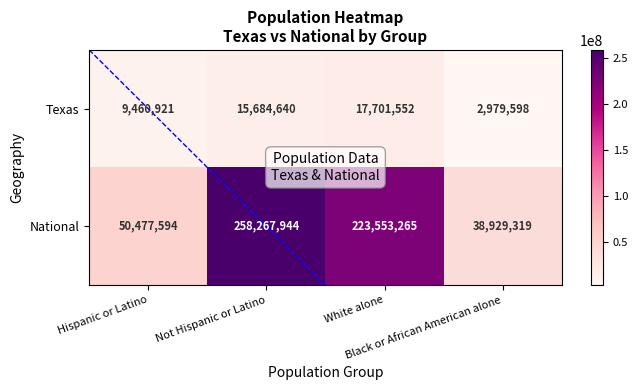

Which series has the largest total across all categories?

National